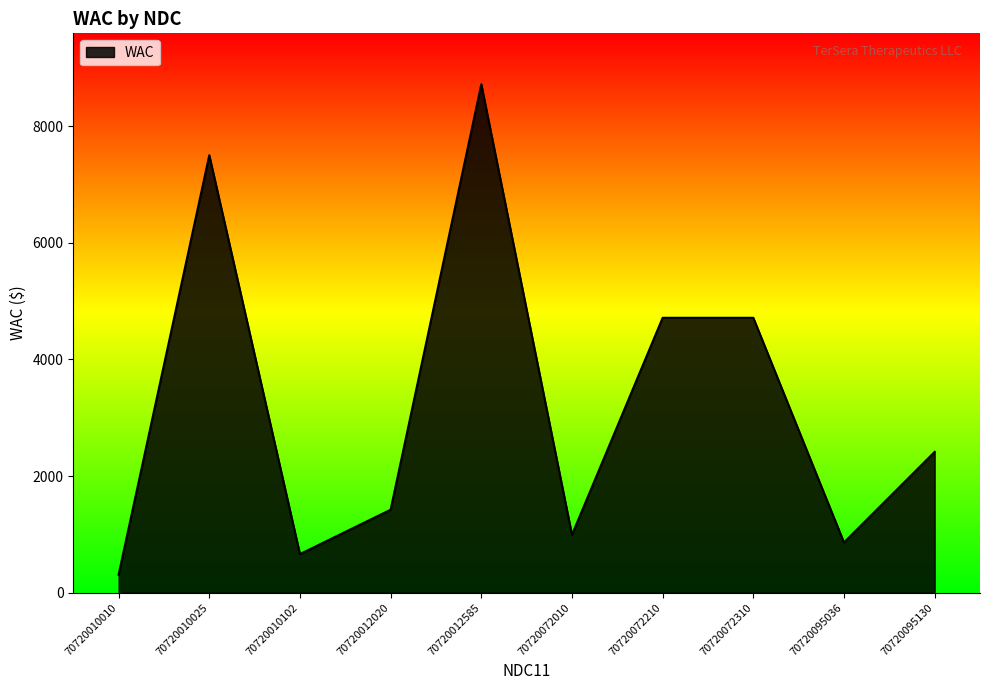

Reading left to right, extract all data points from this chart.

70720010010=310.0	70720010025=7500.0	70720010102=662.8	70720012020=1423.2	70720012585=8717.3	70720072010=993.2	70720072210=4713.1	70720072310=4713.1	70720095036=861.2	70720095130=2414.6